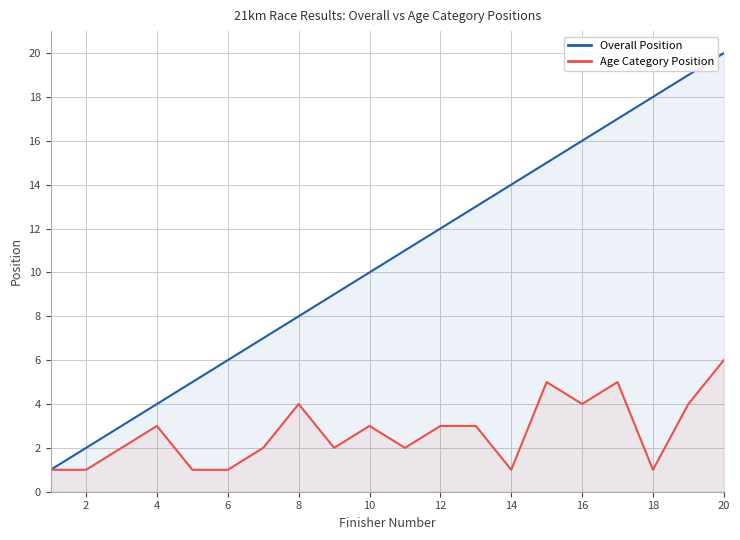

At 20, list the series in order from smallest to largest.

Age Category Position, Overall Position